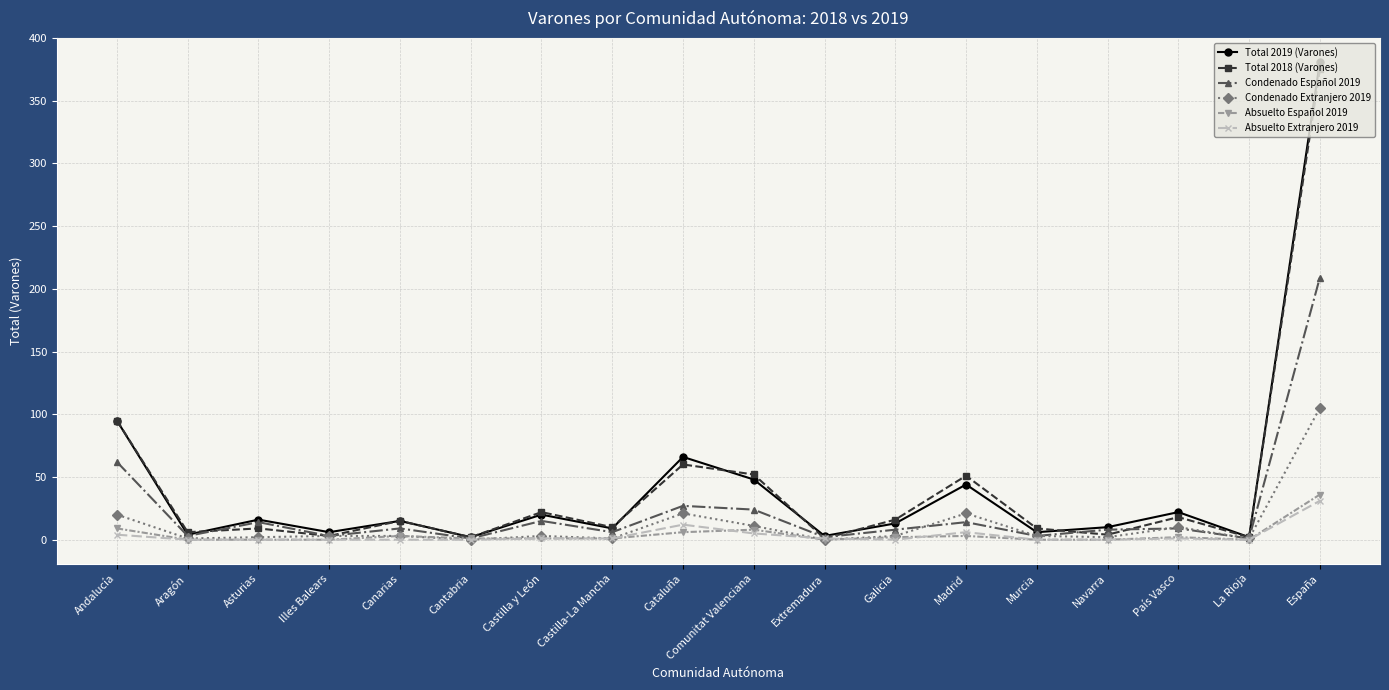

How many lines are shown in the chart?

6